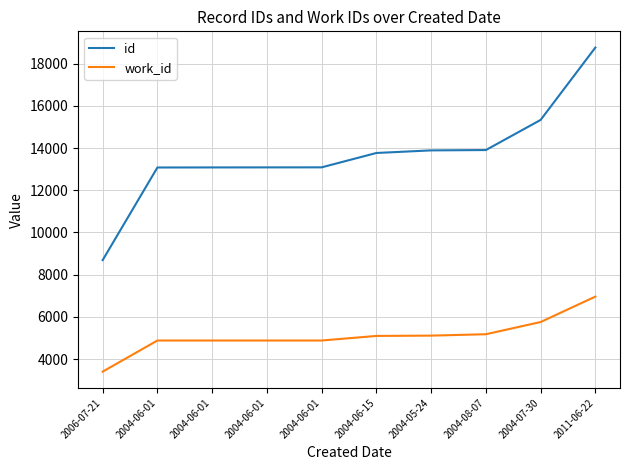

What is the total value across all series at 2011-06-22?

25724